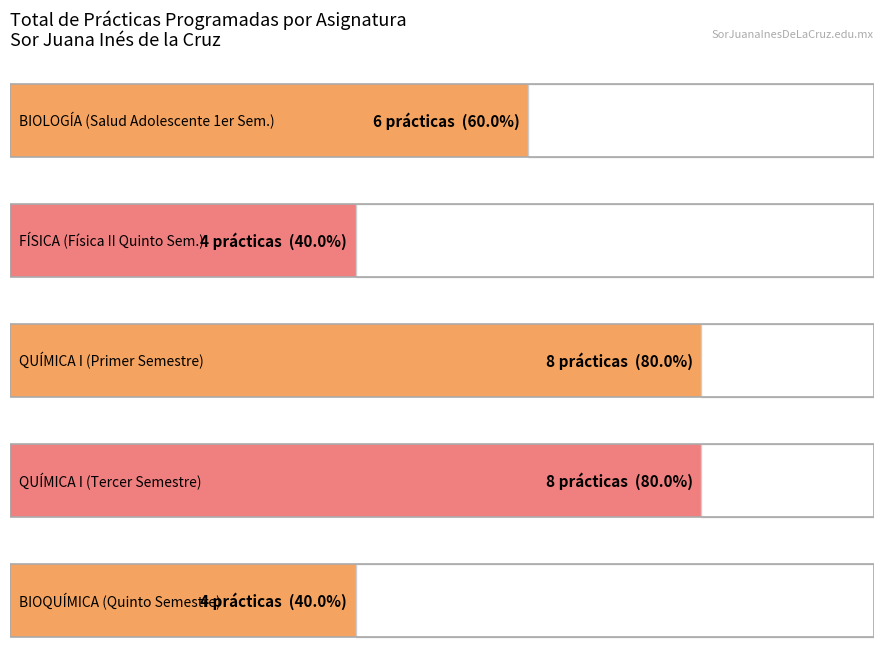

Reading left to right, transcribe all the data shown in this chart.

6	4	8	8	4